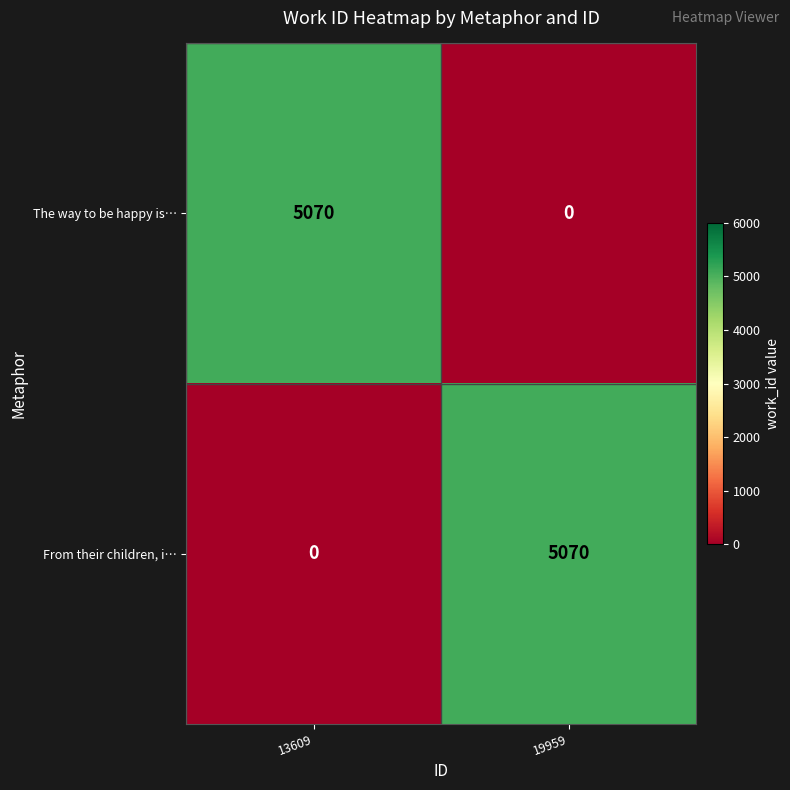

Reading right to left, list all the values displayed in this chart.

The way to be happy is…: 19959=0	13609=5070
From their children, i…: 19959=5070	13609=0